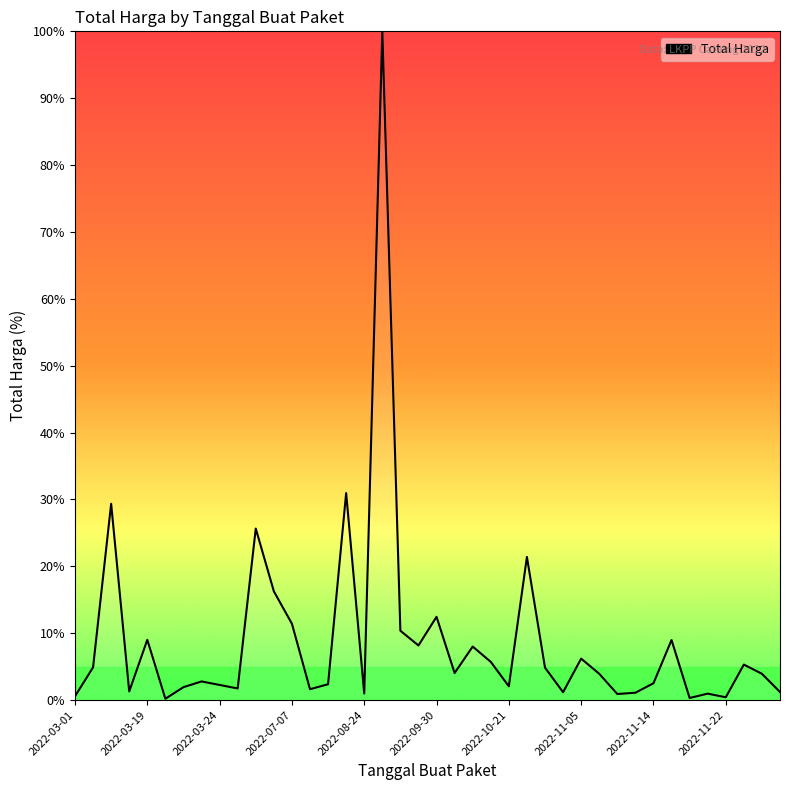

What is the greatest value displayed?

100.0